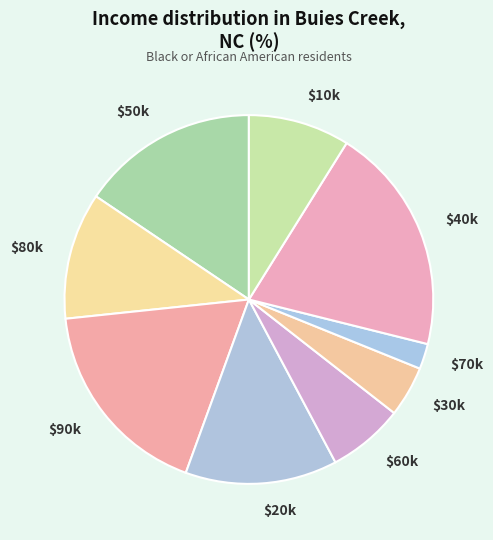

How many slices are in this pie chart?

9